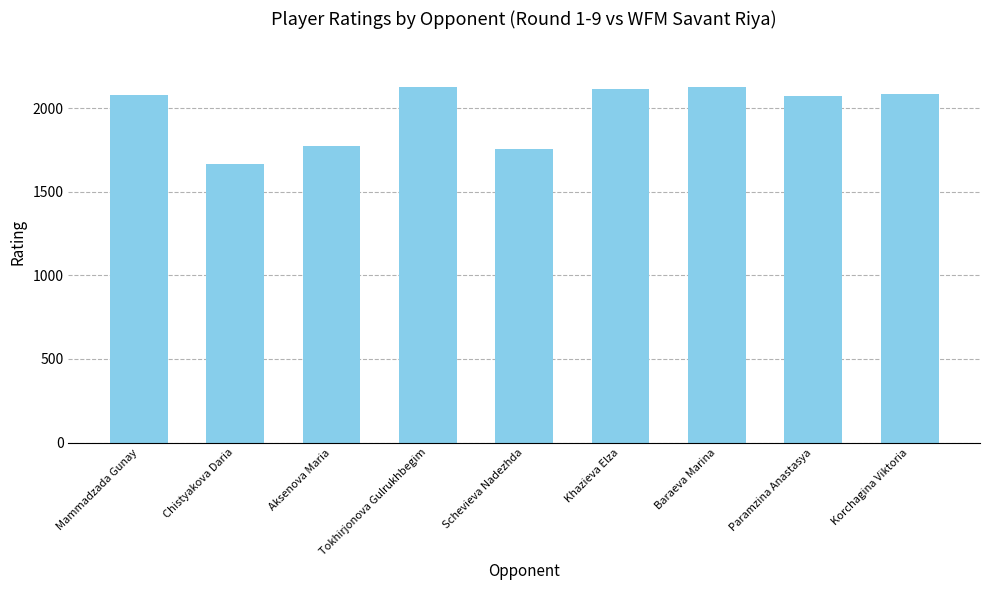

Between Paramzina Anastasya and Chistyakova Daria, which is larger?

Paramzina Anastasya